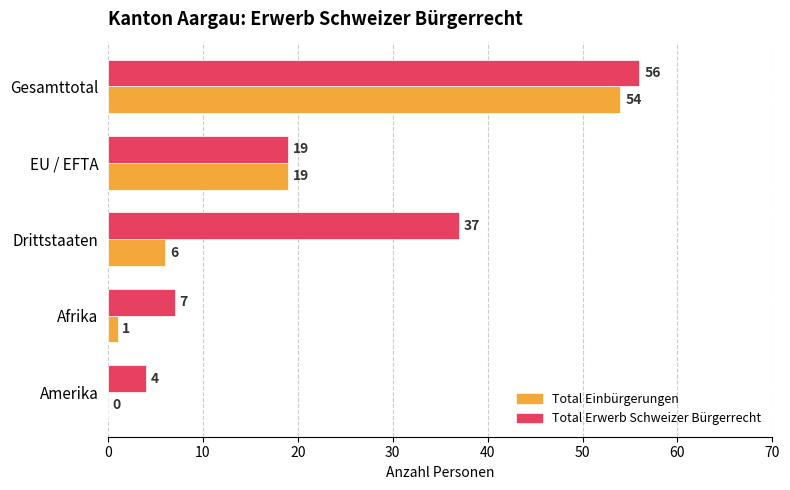

Read the Total Einbürgerungen value at Drittstaaten, to the nearest 10.

10